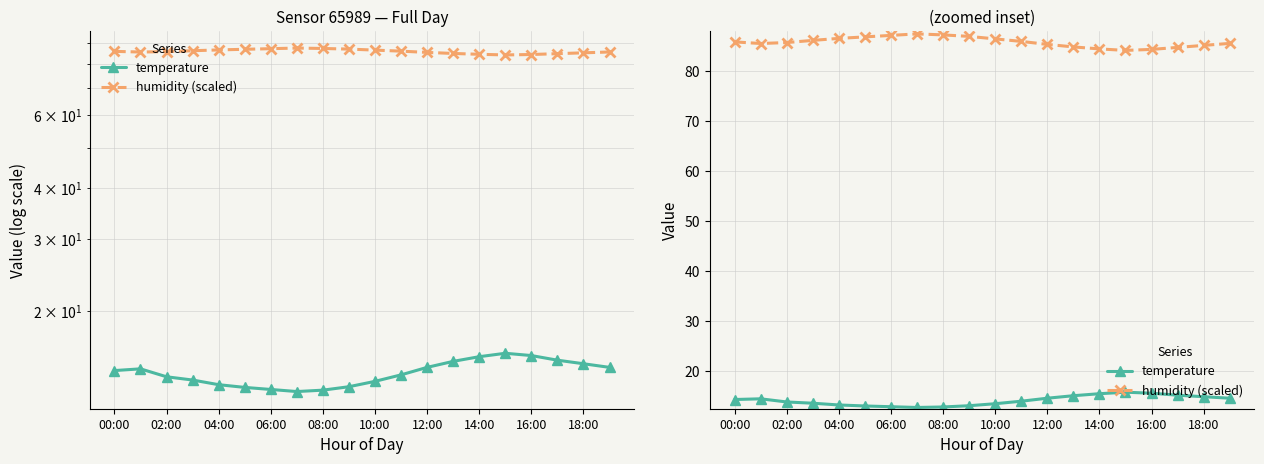

At which label is temperature closest to 14?

11